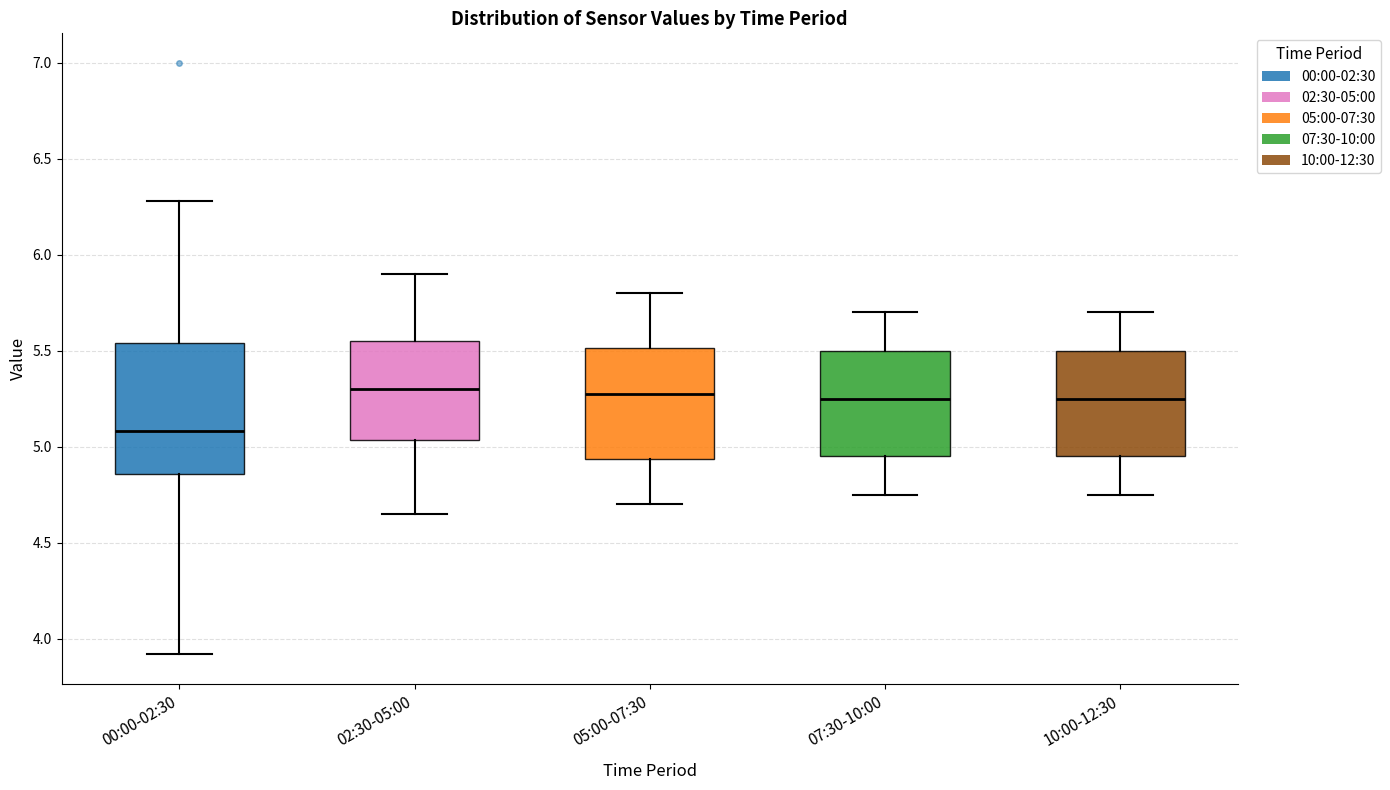

Which box is the tallest, from its lower edge to its upper edge?

00:00-02:30